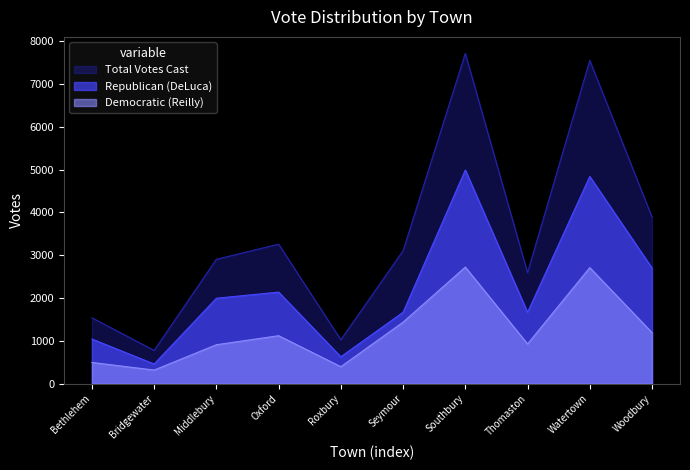

What is the difference between the Democratic (Reilly) values at Roxbury and Middlebury?

513